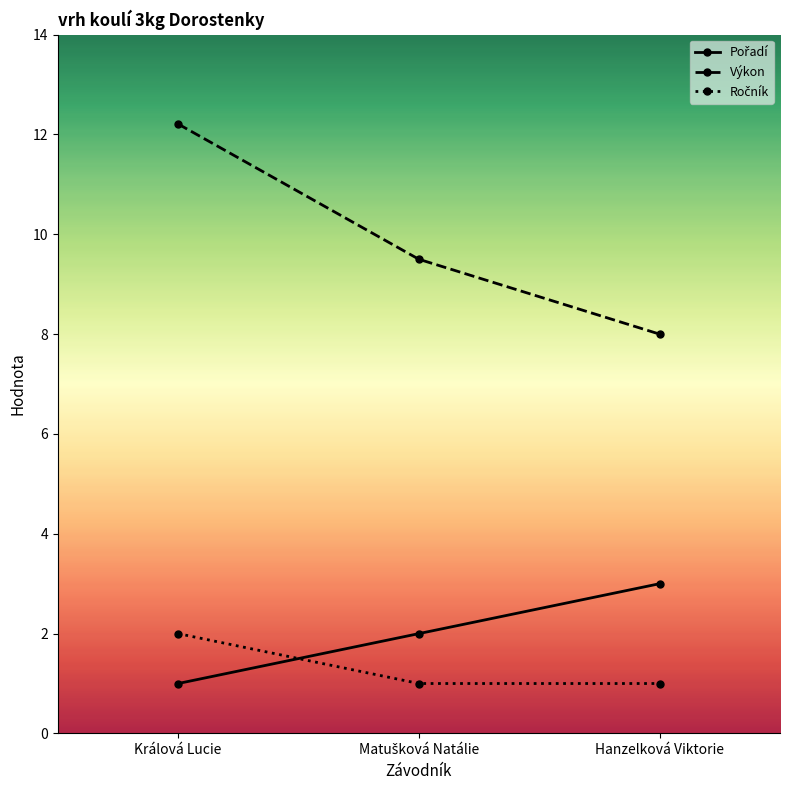

What is the smallest value displayed?

1.0